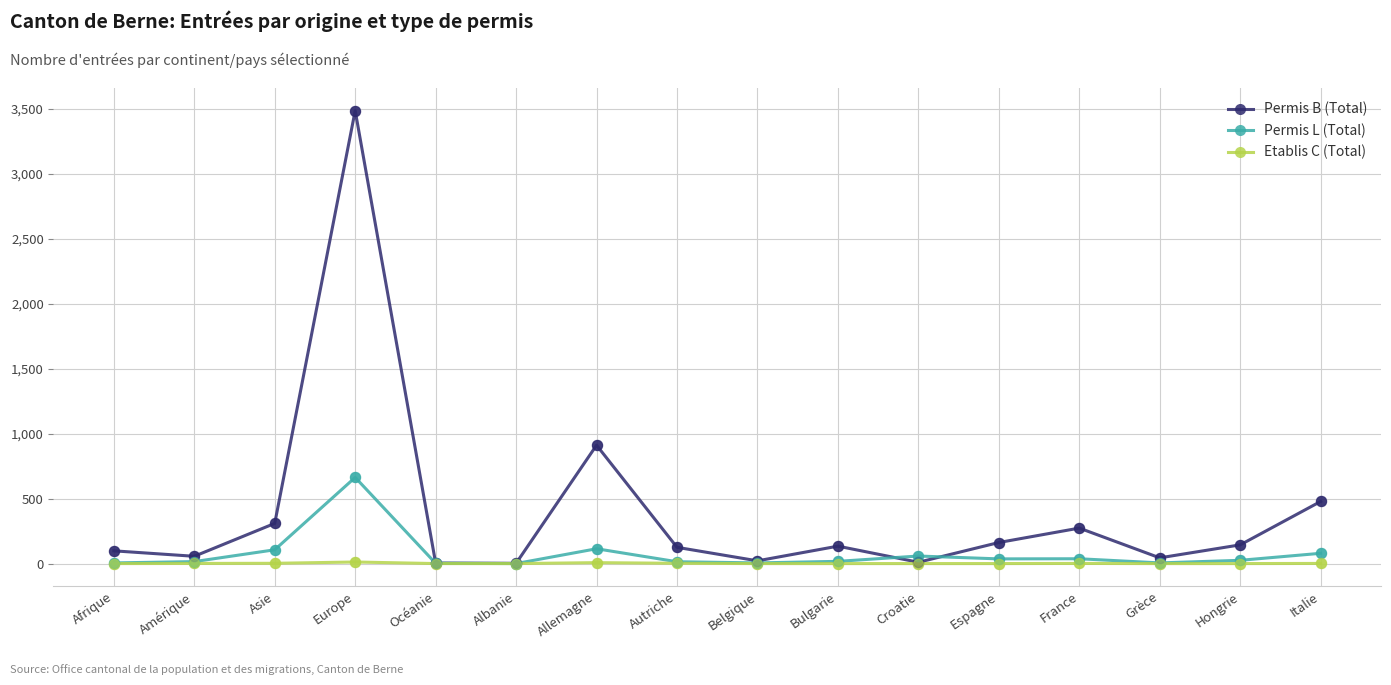

Which series has the largest range (max minus min)?

Permis B (Total)